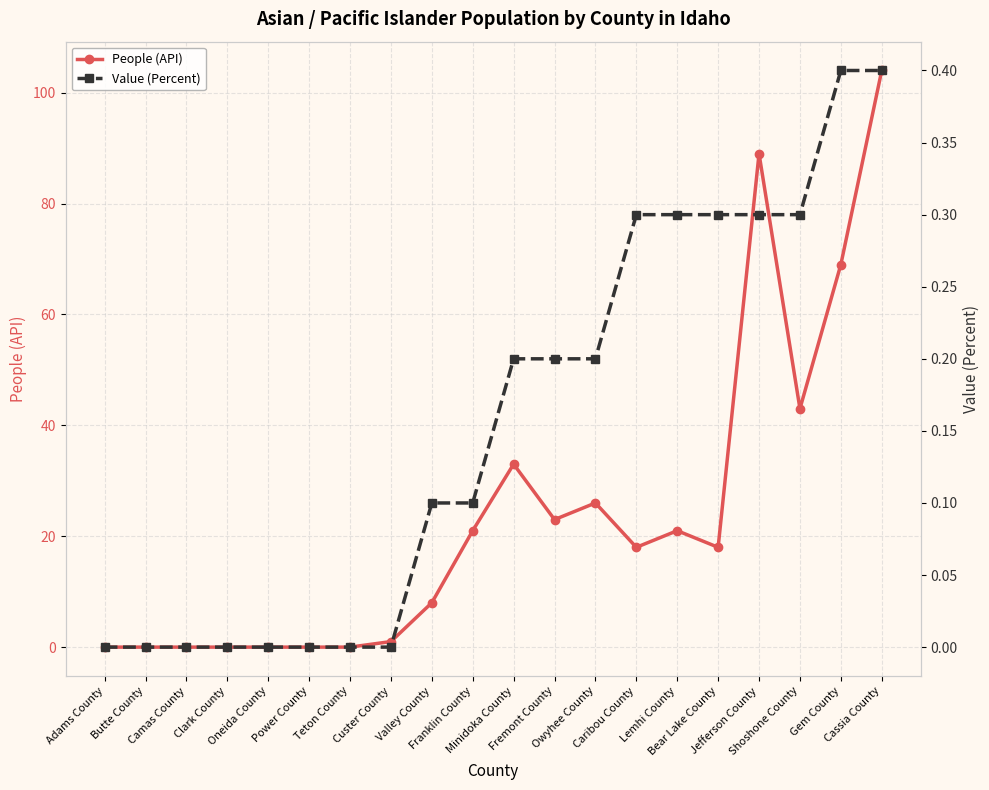

Is the value of People (API) at Franklin County greater than the value of Value (Percent) at Camas County?

Yes